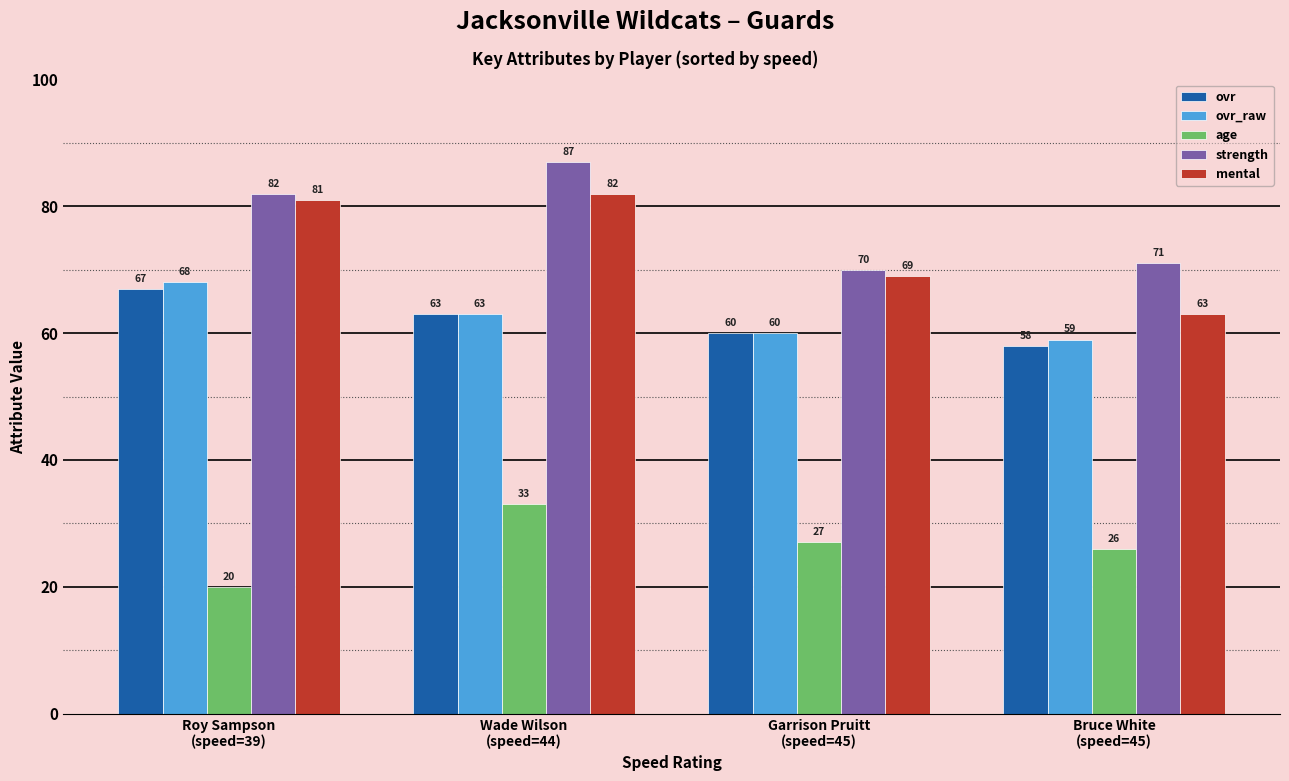

True or false: mental has a value of 63 at Bruce White
(speed=45).

True